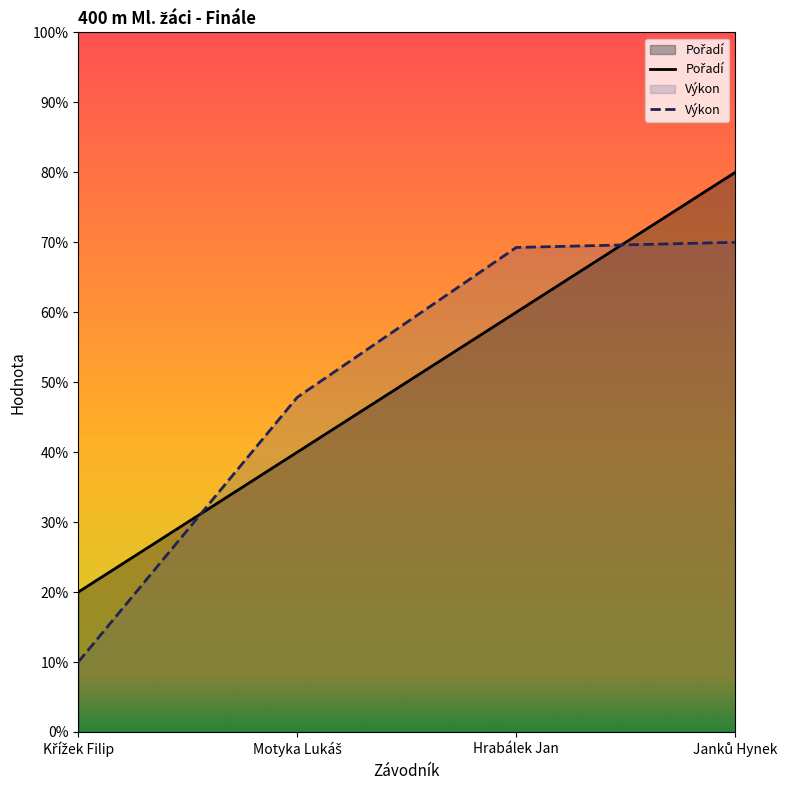

Is the value of Pořadí at Hrabálek Jan greater than the value of Výkon at Křížek Filip?

Yes